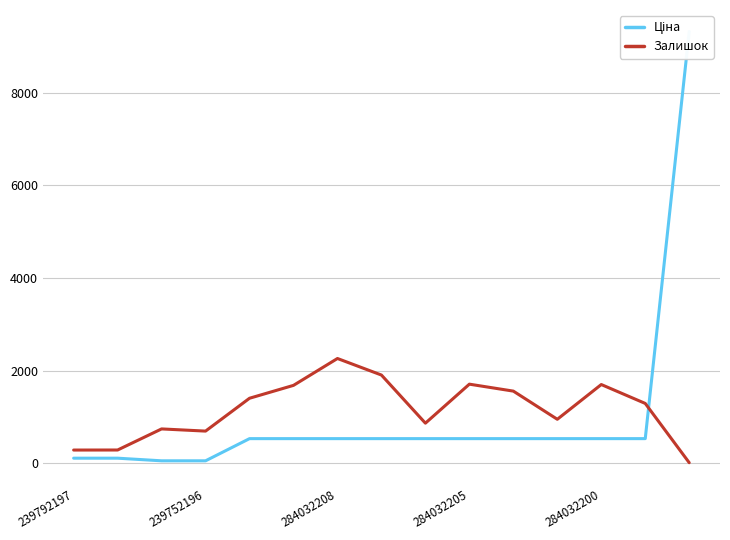

Is it true that Залишок equals 751 at 284032200?

False